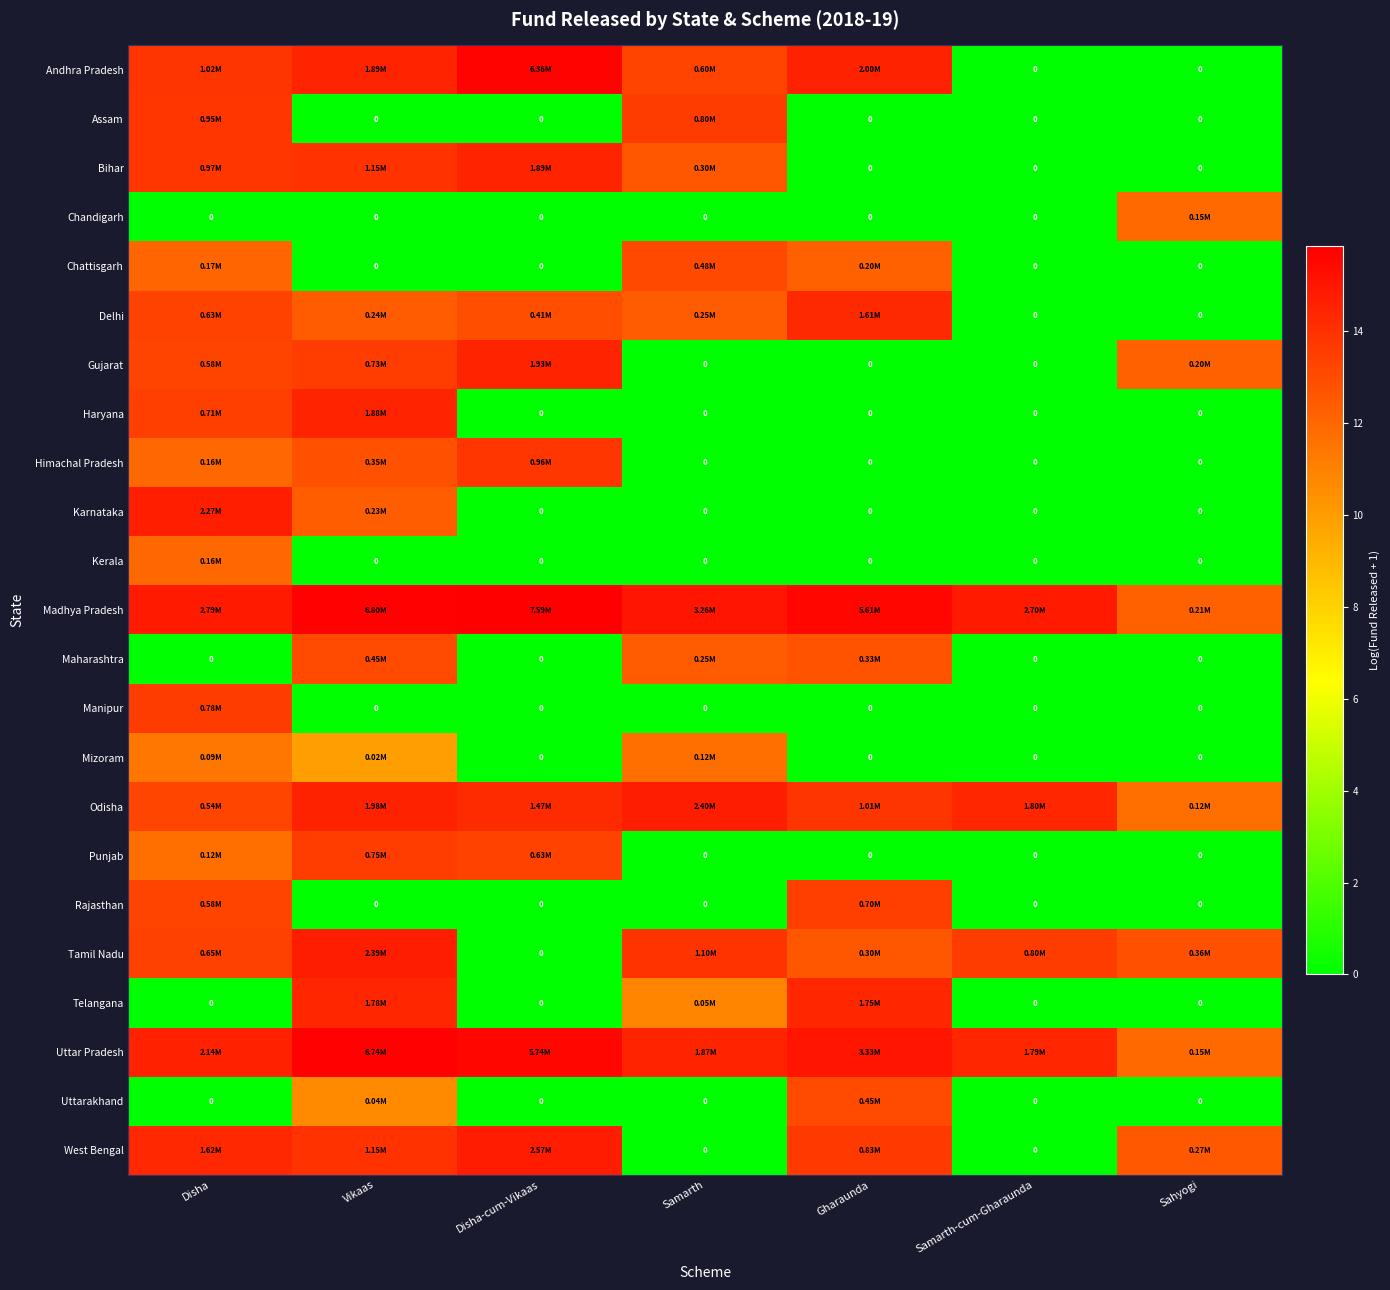

Rank the series at Samarth-cum-Gharaunda from lowest to highest value.

Andhra Pradesh, Assam, Bihar, Chandigarh, Chattisgarh, Delhi, Gujarat, Haryana, Himachal Pradesh, Karnataka, Kerala, Maharashtra, Manipur, Mizoram, Punjab, Rajasthan, Telangana, Uttarakhand, West Bengal, Tamil Nadu, Uttar Pradesh, Odisha, Madhya Pradesh